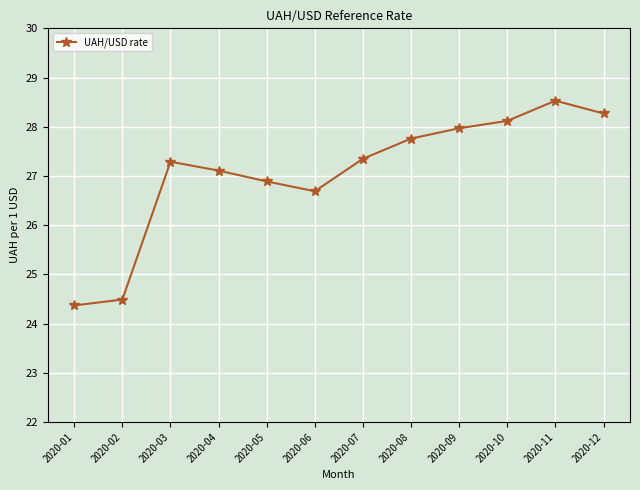

Approximately how many times larger is the value at 2020-09 compared to 2020-04?

1.0